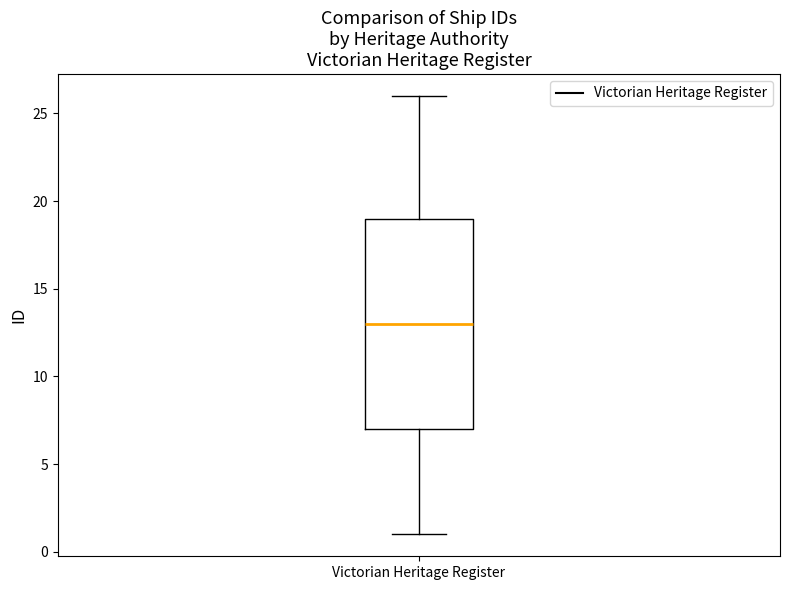

Read this box plot against the y-axis: the position of the median line, the range covered by the box, and the ends of both whiskers. The values are not printed on the chart, so give them approximately, as read against the axis.

median 13, box 7 to 19, whiskers 1 to 26